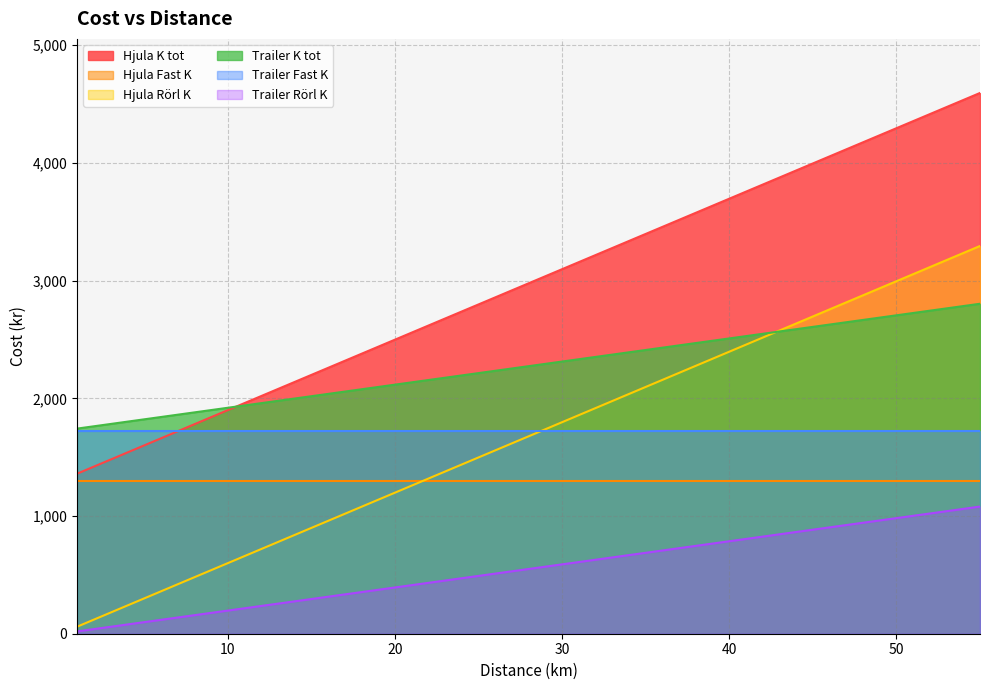

At how many categories does at least one series exceed 1165?

13